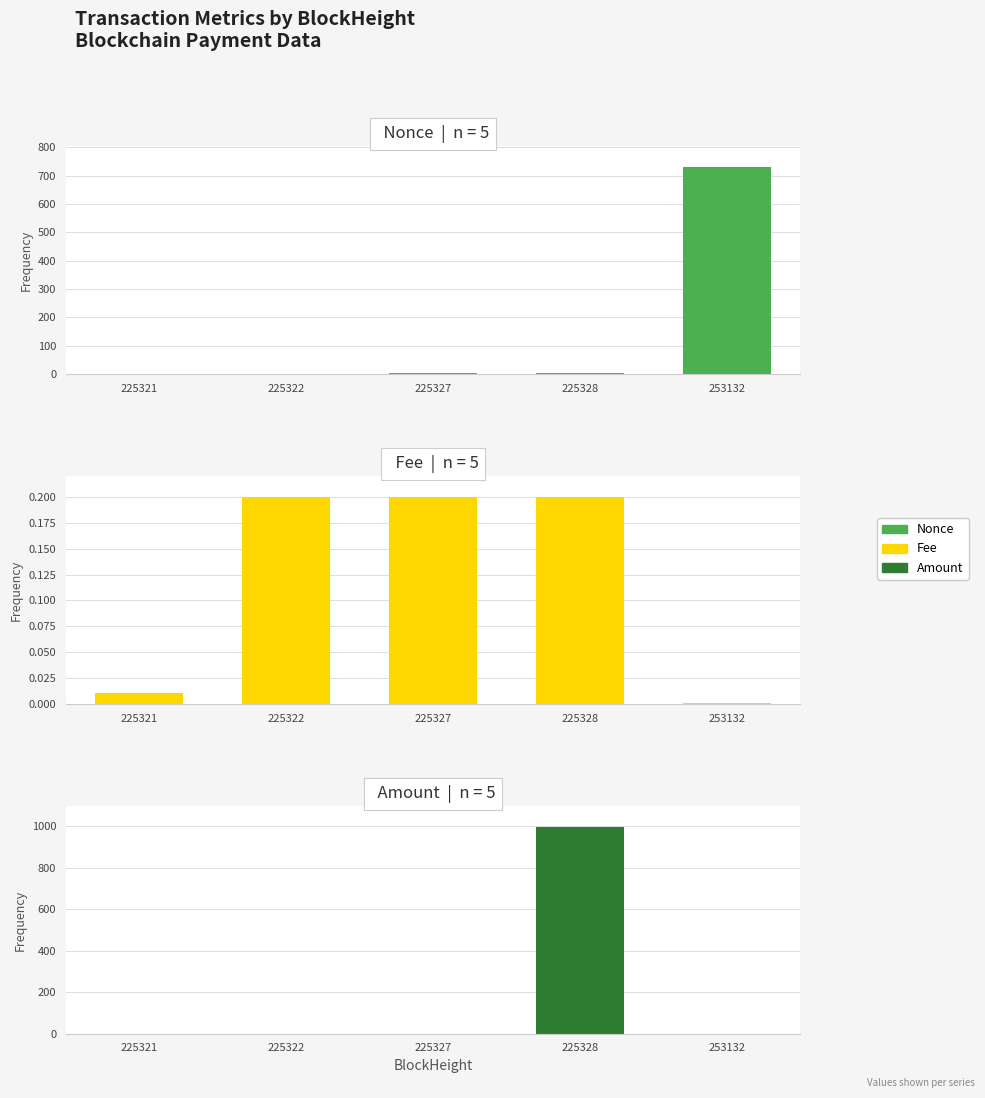

What are all the series names shown in the legend?

Nonce, Fee, Amount